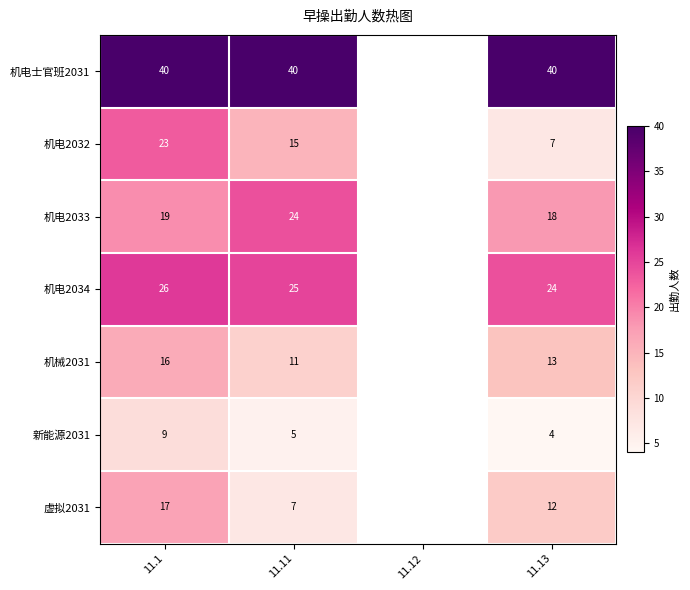

Between 11.12 and 11.11, which is larger?

11.11